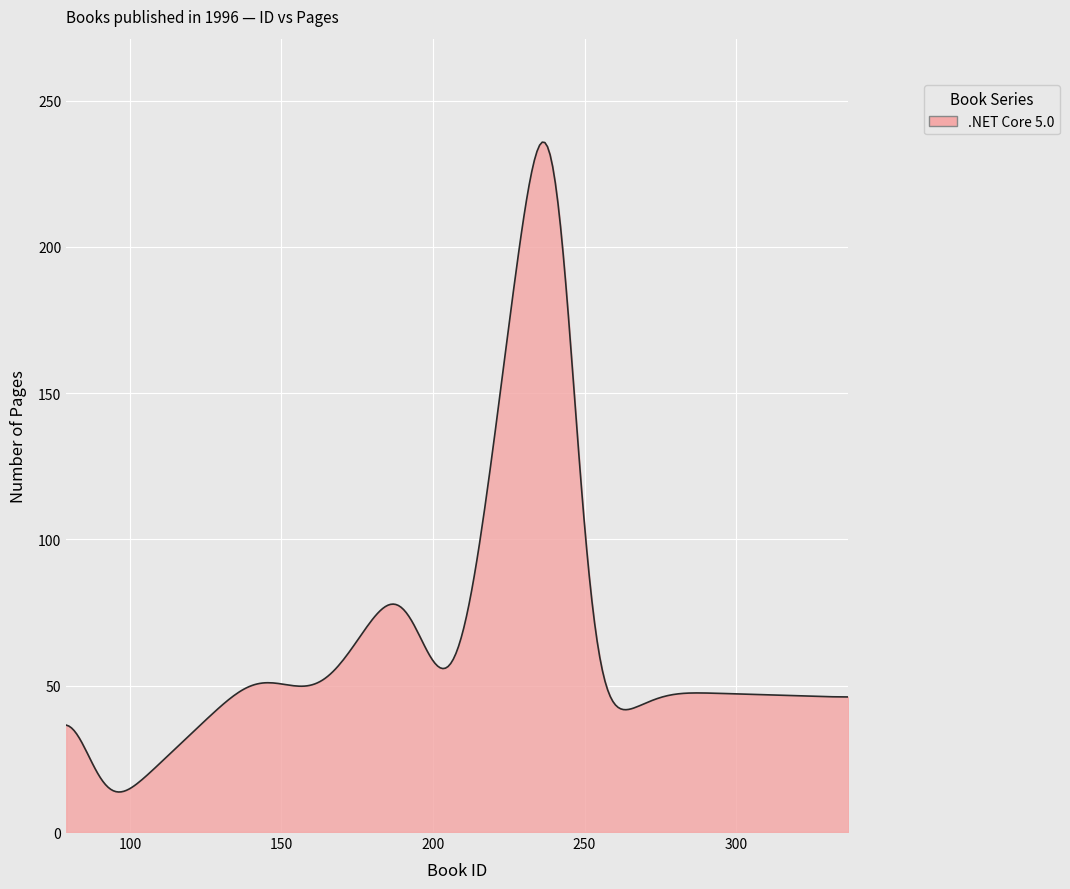

What is the minimum value shown in the chart?

13.7